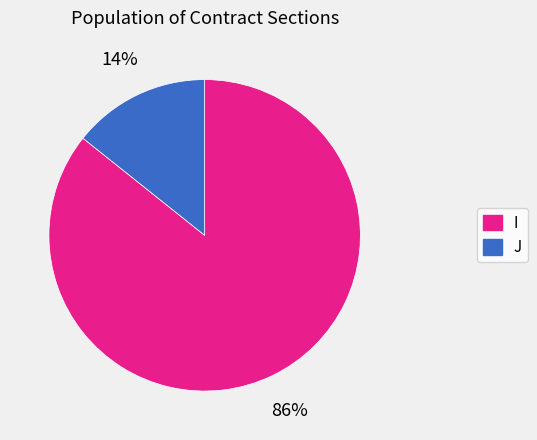

To the nearest percent, what portion does J represent?

14%